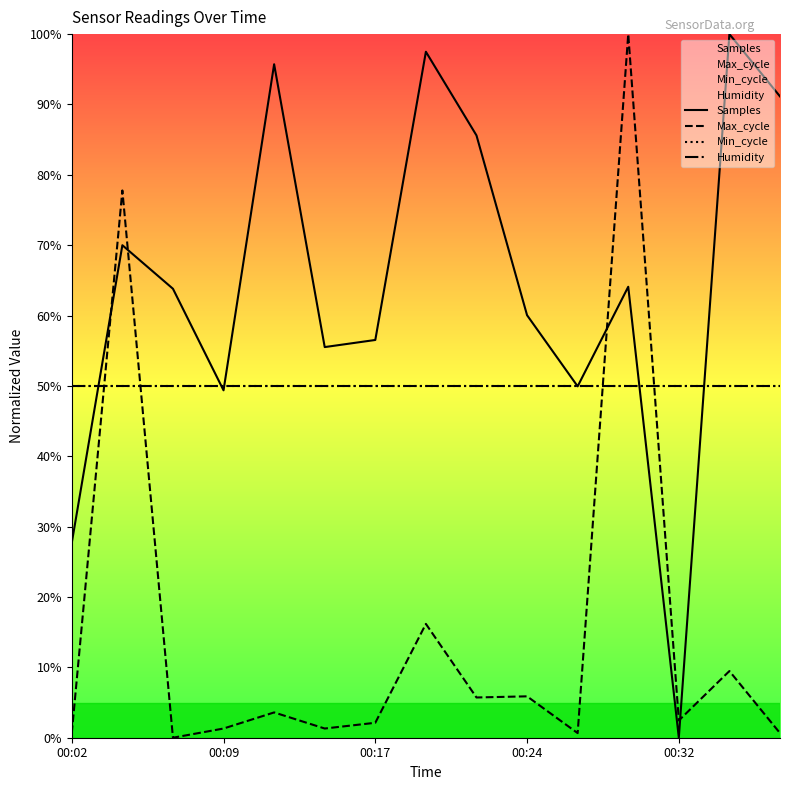

What is the minimum value for Humidity?

50.0